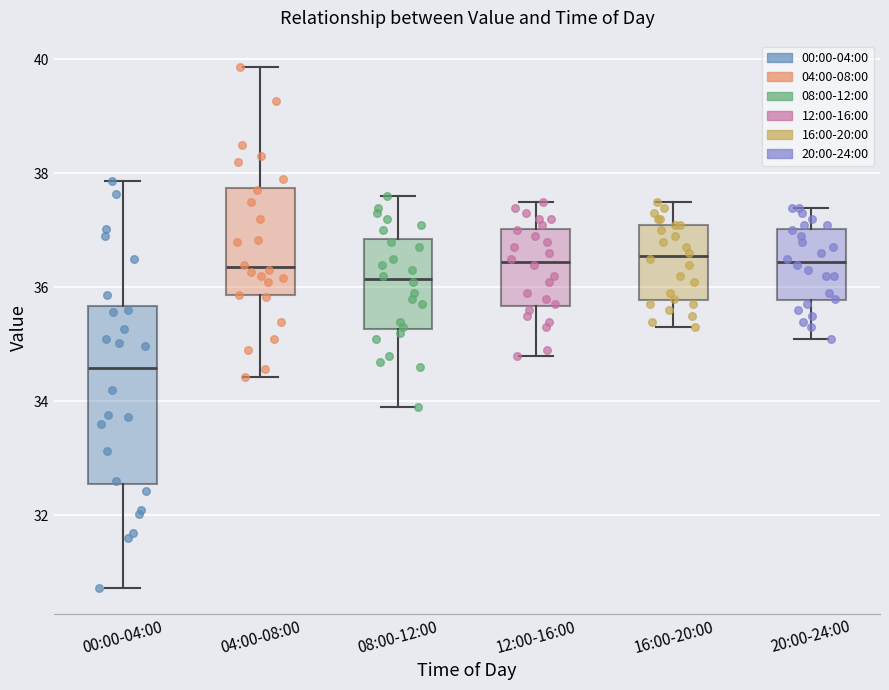

Reading left to right, read every box against the y-axis: the position of its median line, the range the box covers, and the ends of its whiskers. The values are not printed on the chart, so give them approximately, as read against the axis.

00:00-04:00: median 34.6, box 32.6 to 35.6, whiskers 30.8 to 37.8
04:00-08:00: median 36.4, box 35.8 to 37.8, whiskers 34.4 to 39.8
08:00-12:00: median 36.2, box 35.2 to 36.8, whiskers 34.0 to 37.6
12:00-16:00: median 36.4, box 35.6 to 37.0, whiskers 34.8 to 37.6
16:00-20:00: median 36.6, box 35.8 to 37.2, whiskers 35.4 to 37.6
20:00-24:00: median 36.4, box 35.8 to 37.0, whiskers 35.2 to 37.4